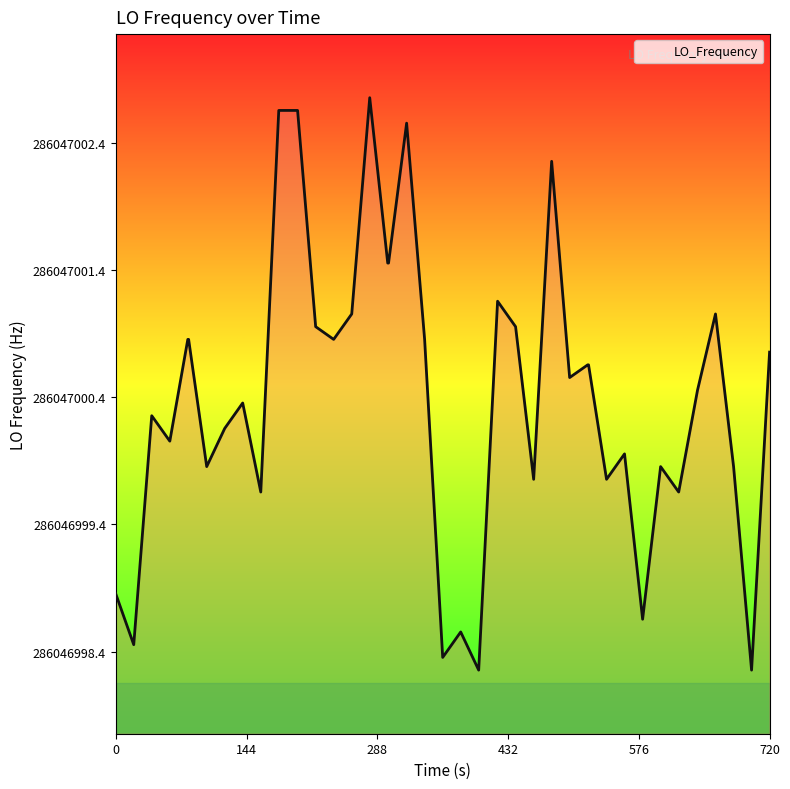

Does the chart have visible grid lines?

No